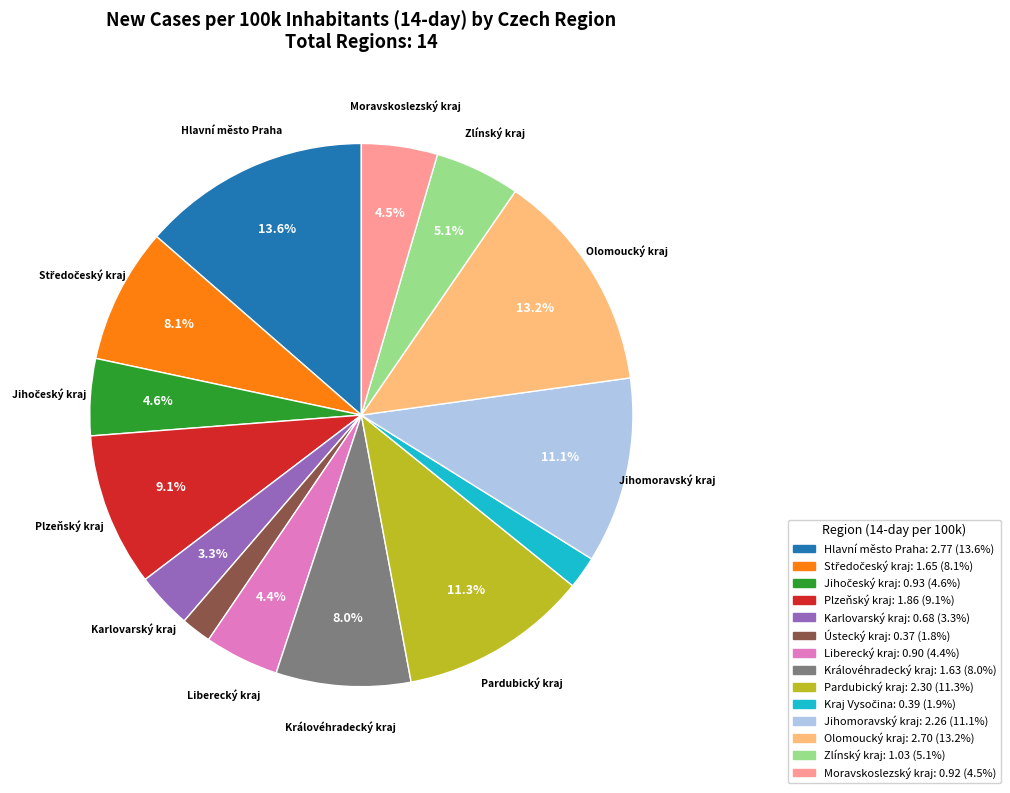

Count the number of slices in the pie.

14